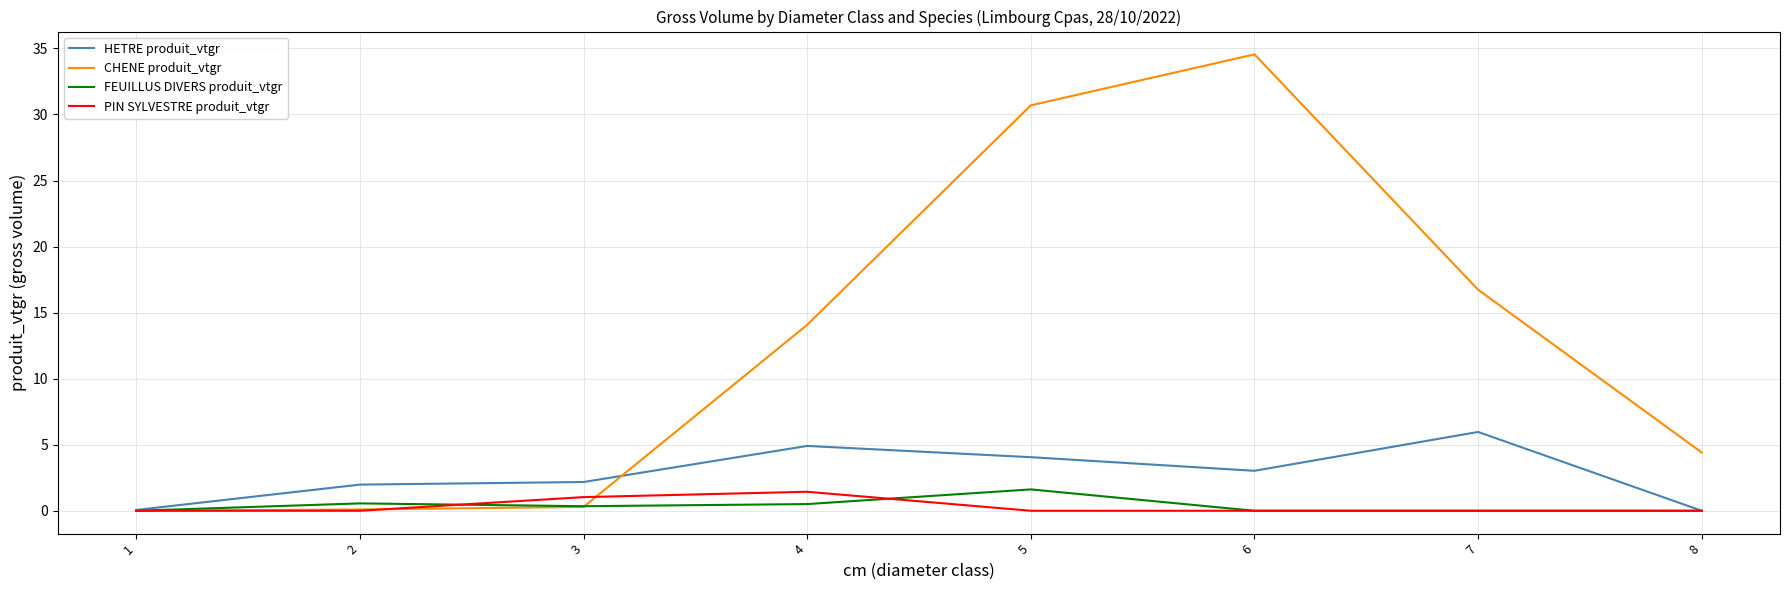

True or false: CHENE produit_vtgr has a value of 9.2 at 7.

False